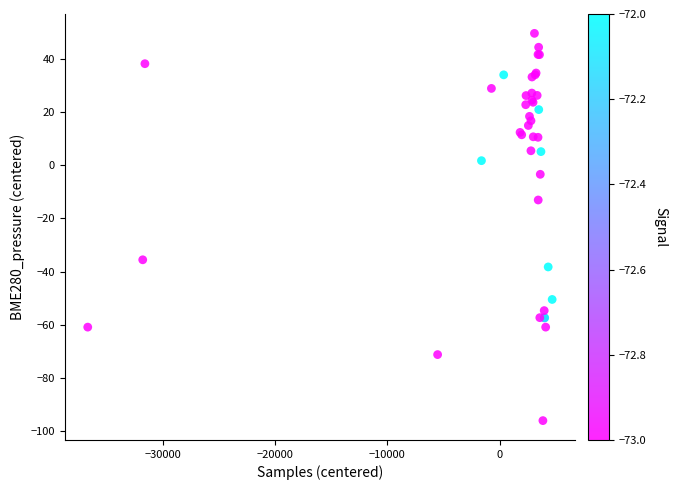

What Y value in the scatter plot is closest to -23?

-13.1